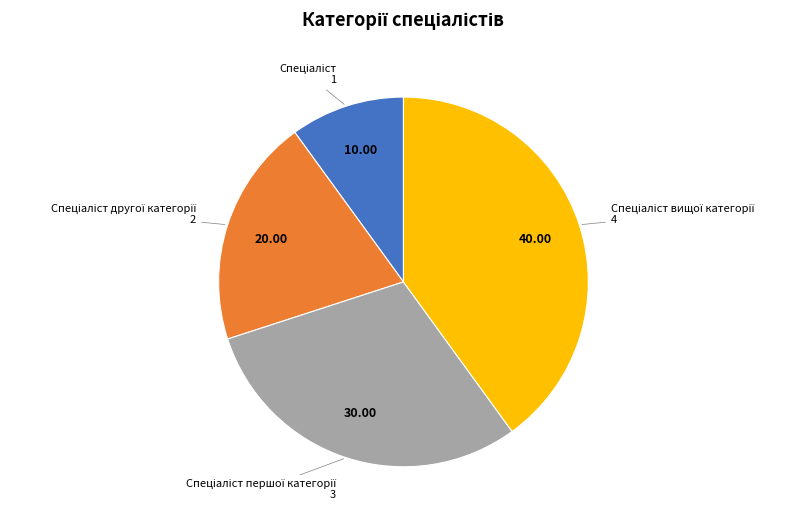

Does any single category account for the majority?

No